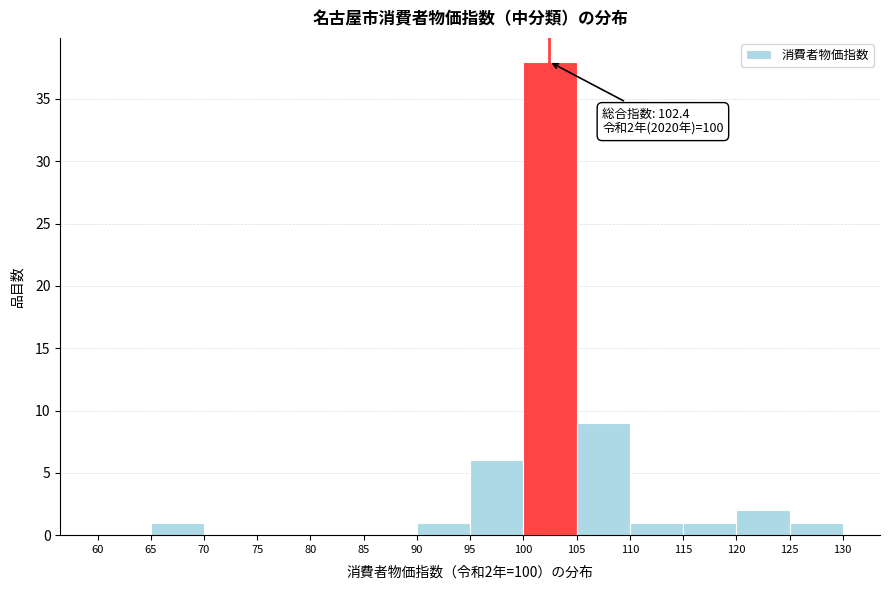

Over which range of the x-axis is the bar tallest?

100 to 105